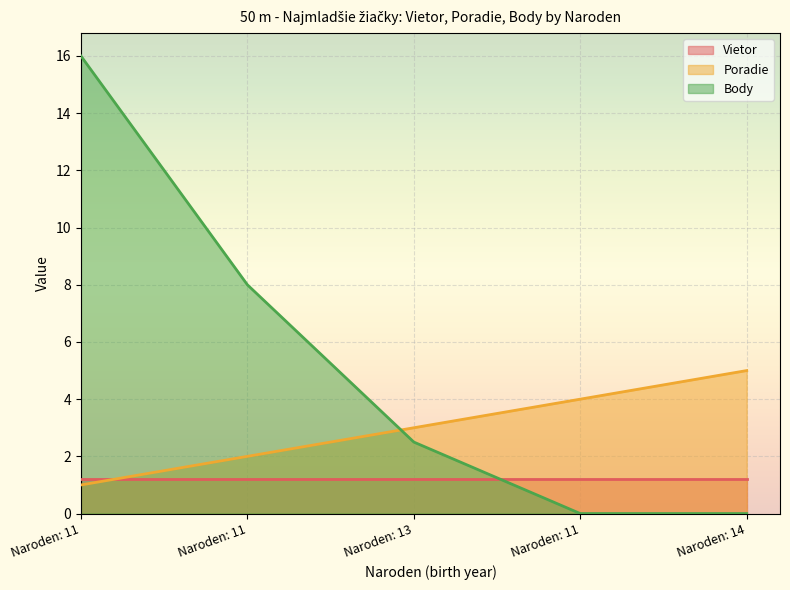

What are all the series names shown in the legend?

Vietor, Poradie, Body